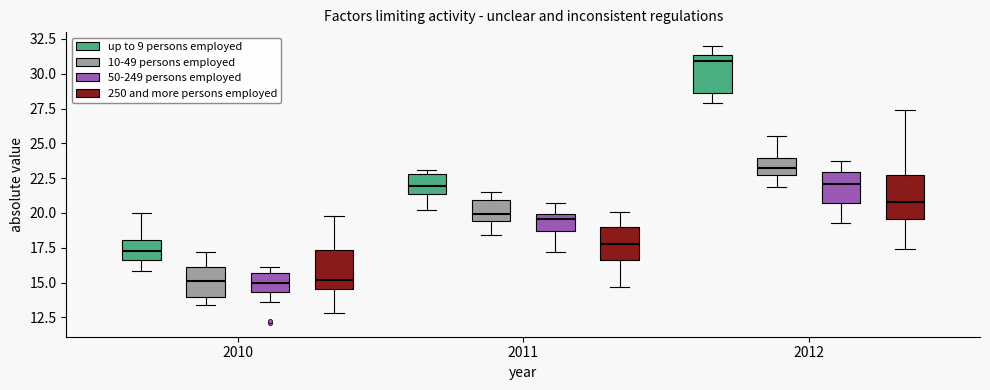

Which box's median line is the highest?

2012 (up to 9 persons employed)